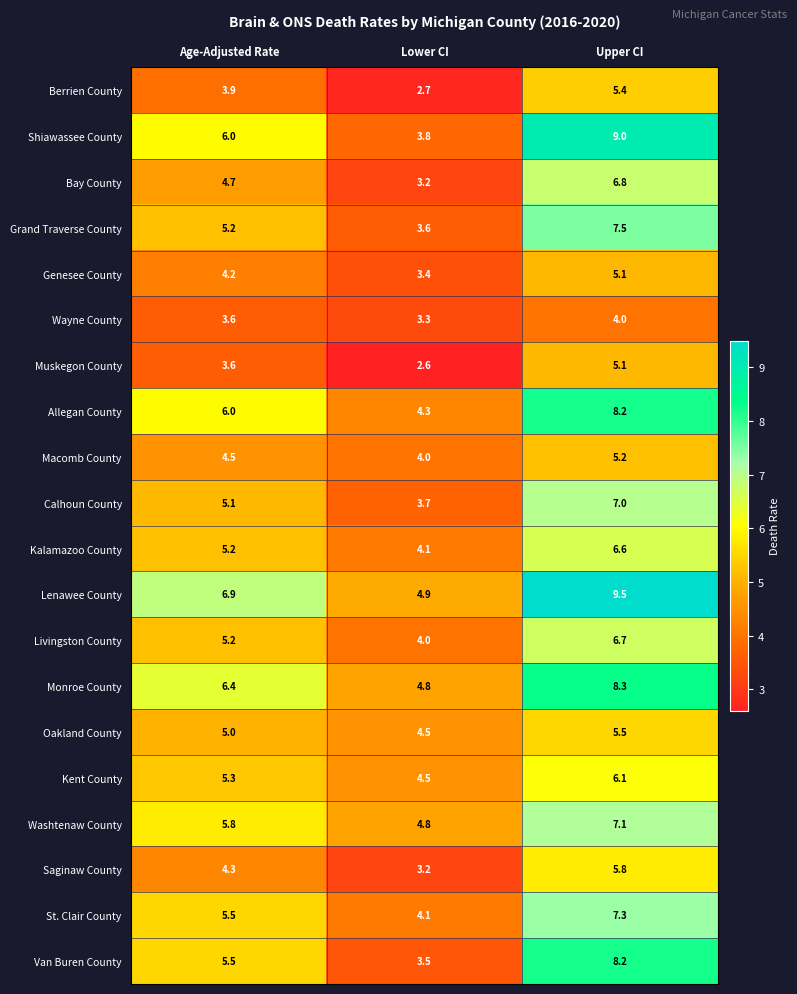

Rank the categories by Saginaw County value from highest to lowest.

Upper CI, Age-Adjusted Rate, Lower CI